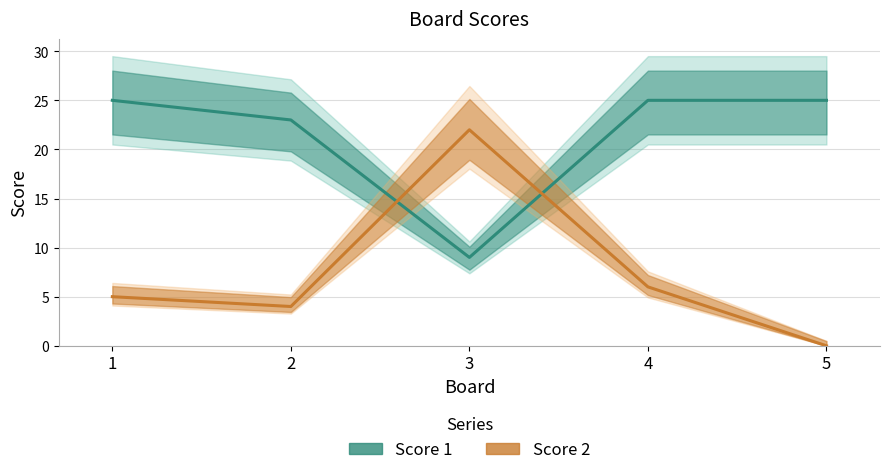

Reading left to right, what are all the values shown in this chart?

Score 1: 1=25	2=23	3=9	4=25	5=25
Score 2: 1=5	2=4	3=22	4=6	5=0